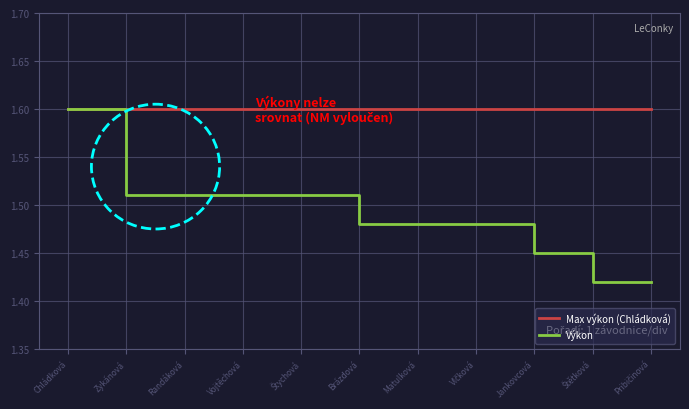

The Výkon series shows 1.0 at Vojtěchová. True or false?

False